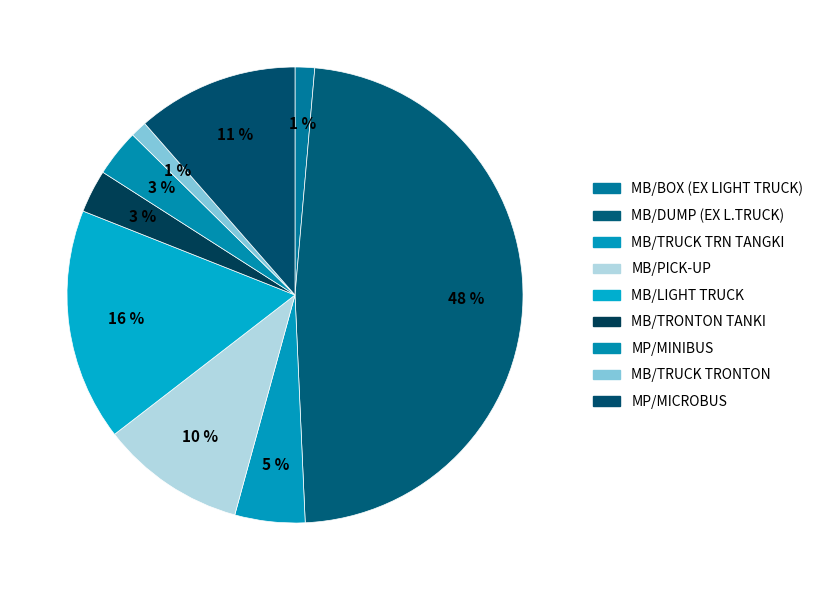

Count the number of slices in the pie.

9